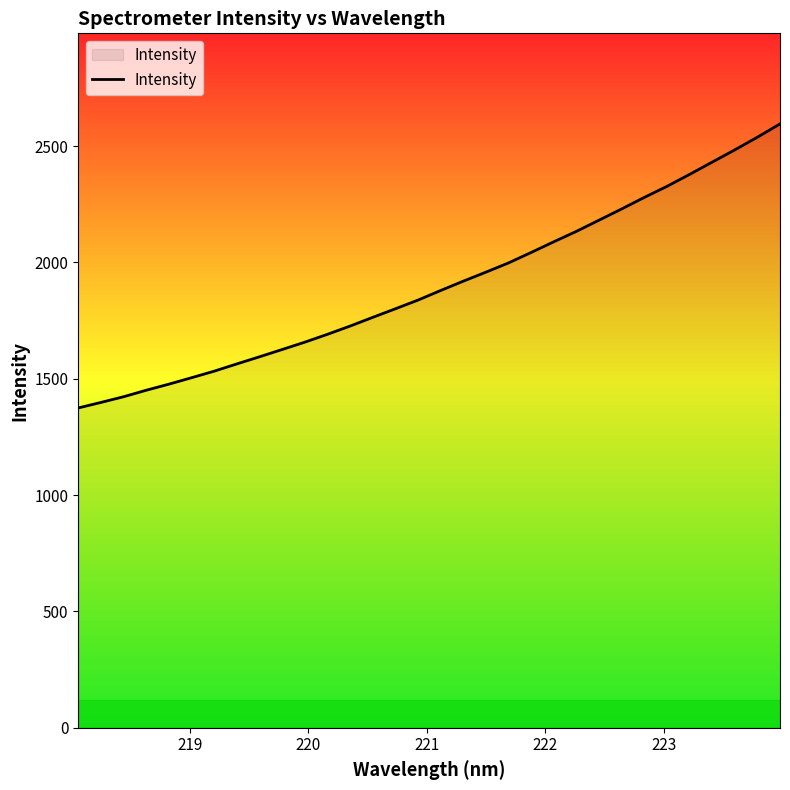

What is the difference between the maximum and second lowest values?

1197.0